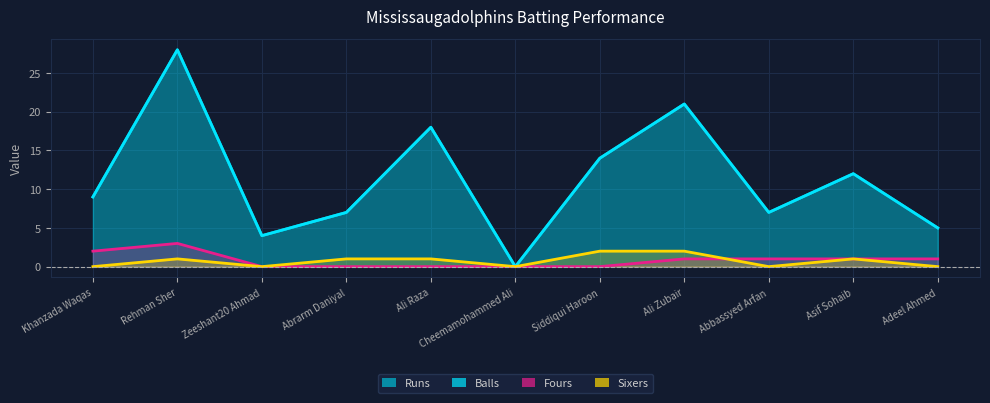

True or false: Fours and Balls intersect in this chart.

False